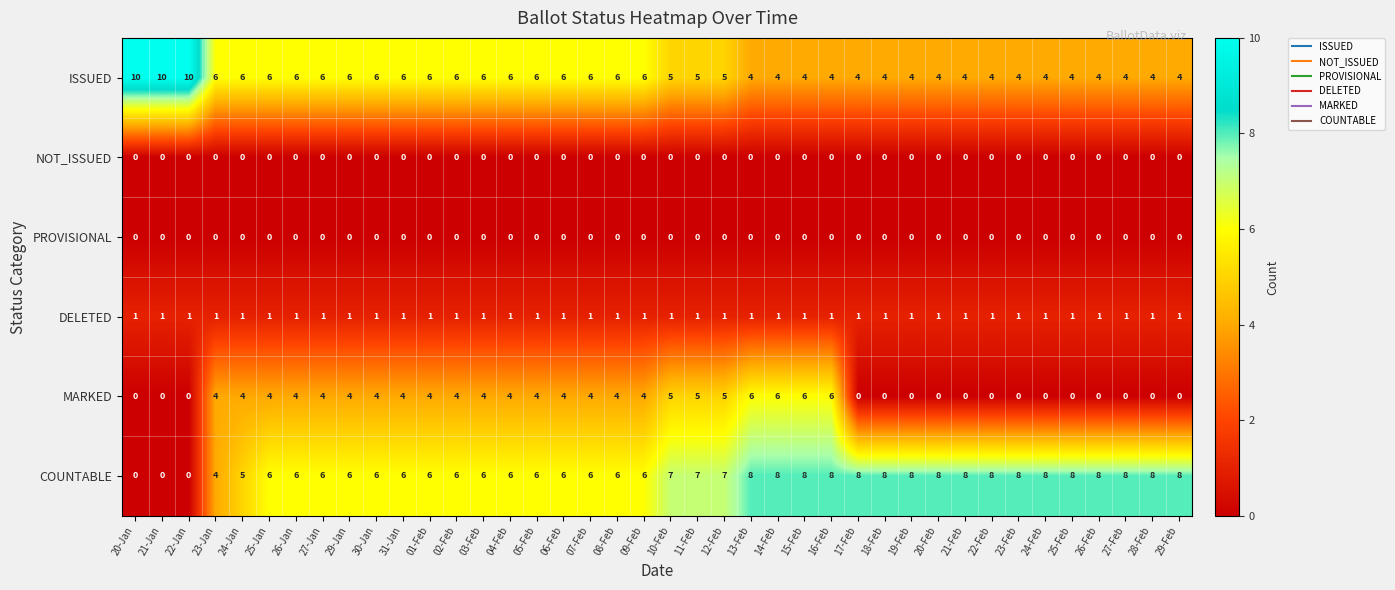

Which series has the largest total across all categories?

COUNTABLE